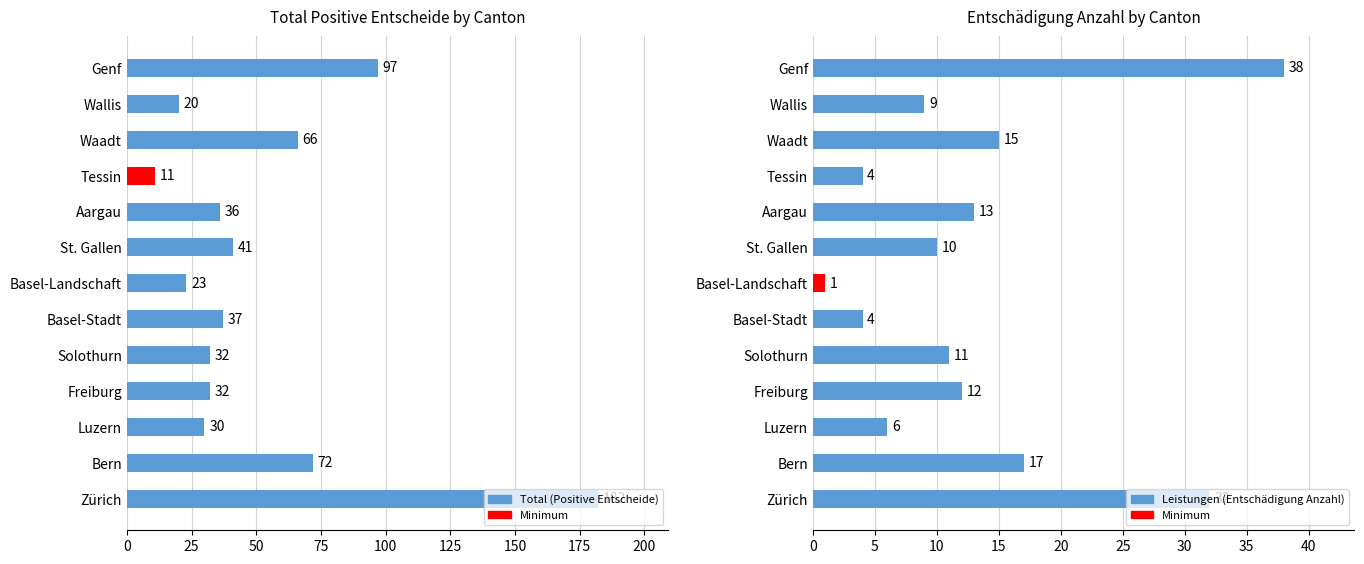

Which has a higher value, Wallis or Basel-Landschaft?

Basel-Landschaft